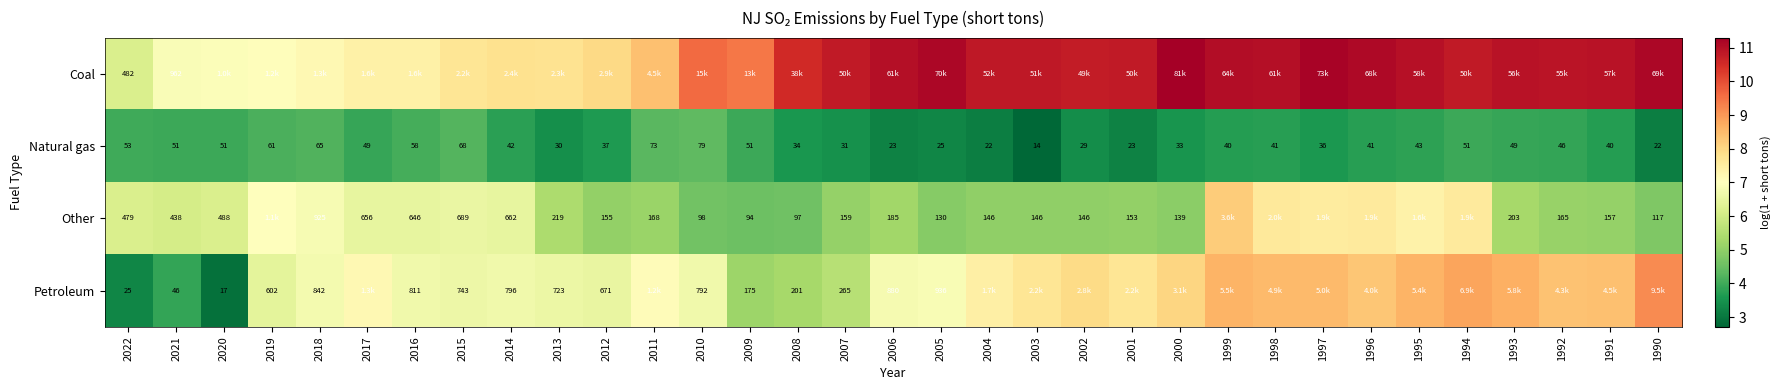

Is the value of Petroleum at 2020 greater than the value of Other at 2002?

No